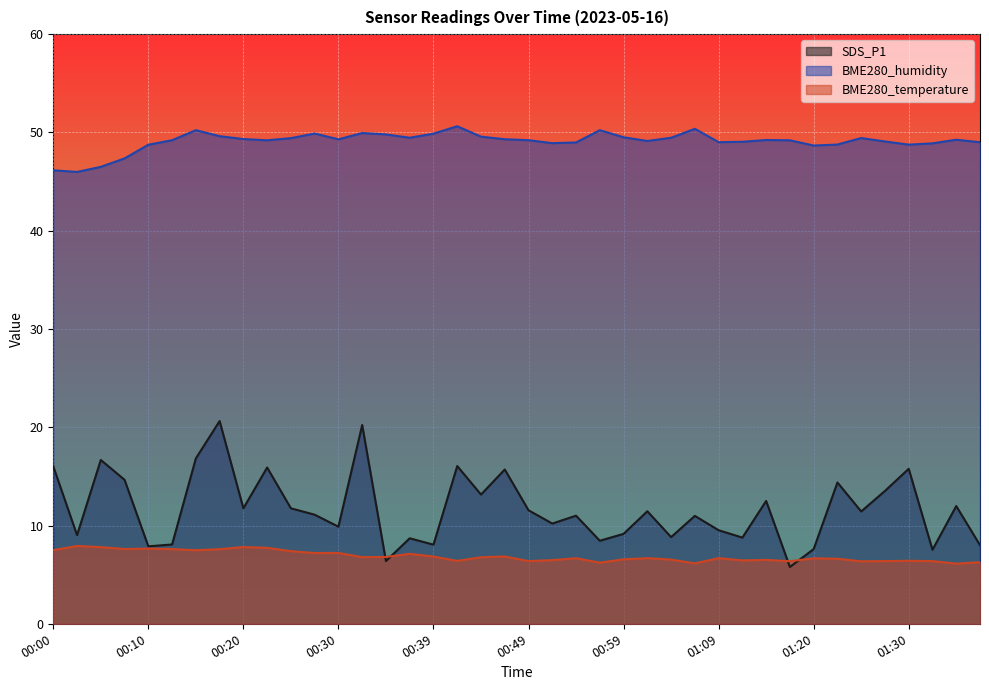

True or false: BME280_temperature has a value of 9.7 at 00:44.

False